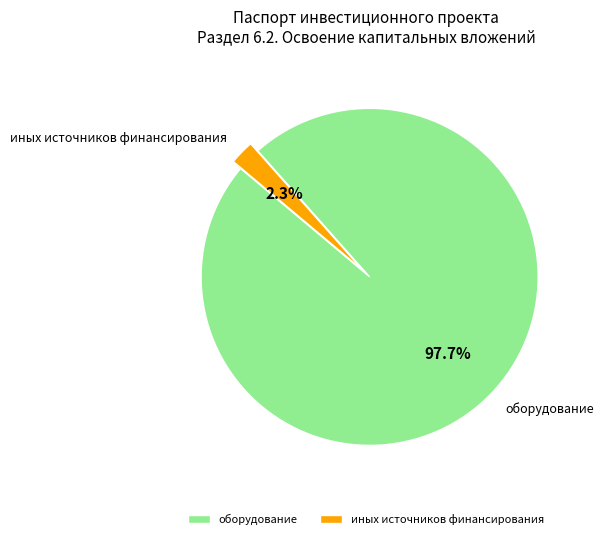

Combined, what portion of the pie is иных источников финансирования and оборудование?

100.0%